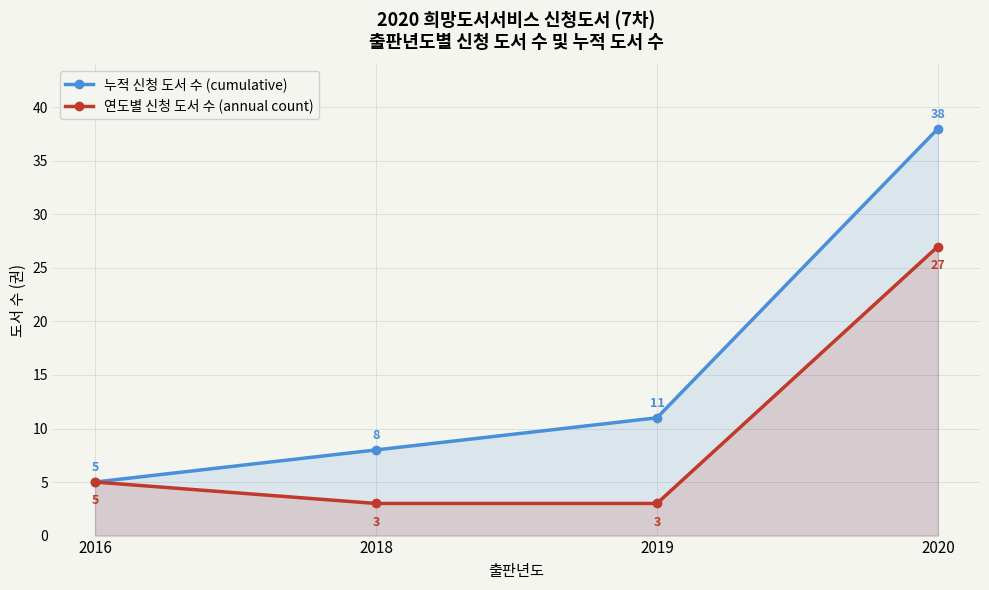

At which label does 연도별 신청 도서 수 (annual count) reach its minimum?

2018